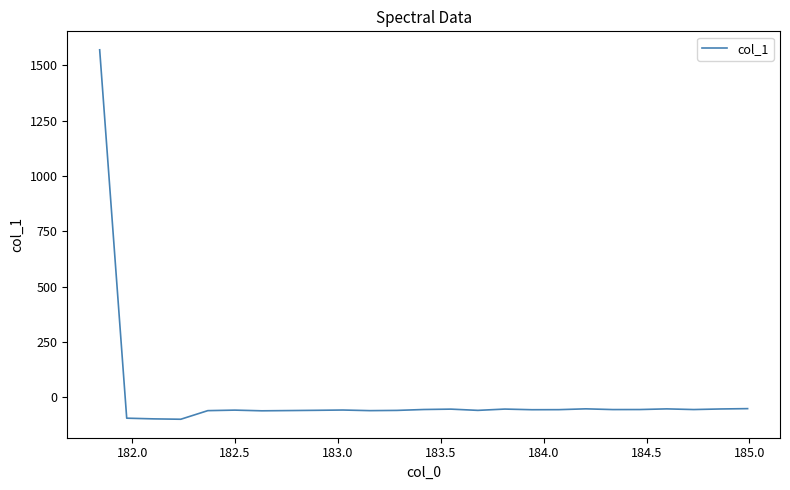

What is the maximum value shown in the chart?

1569.7